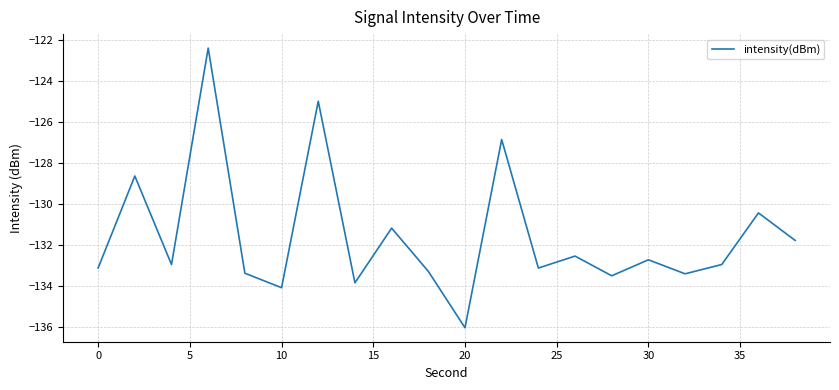

What is the smallest value displayed?

-136.0